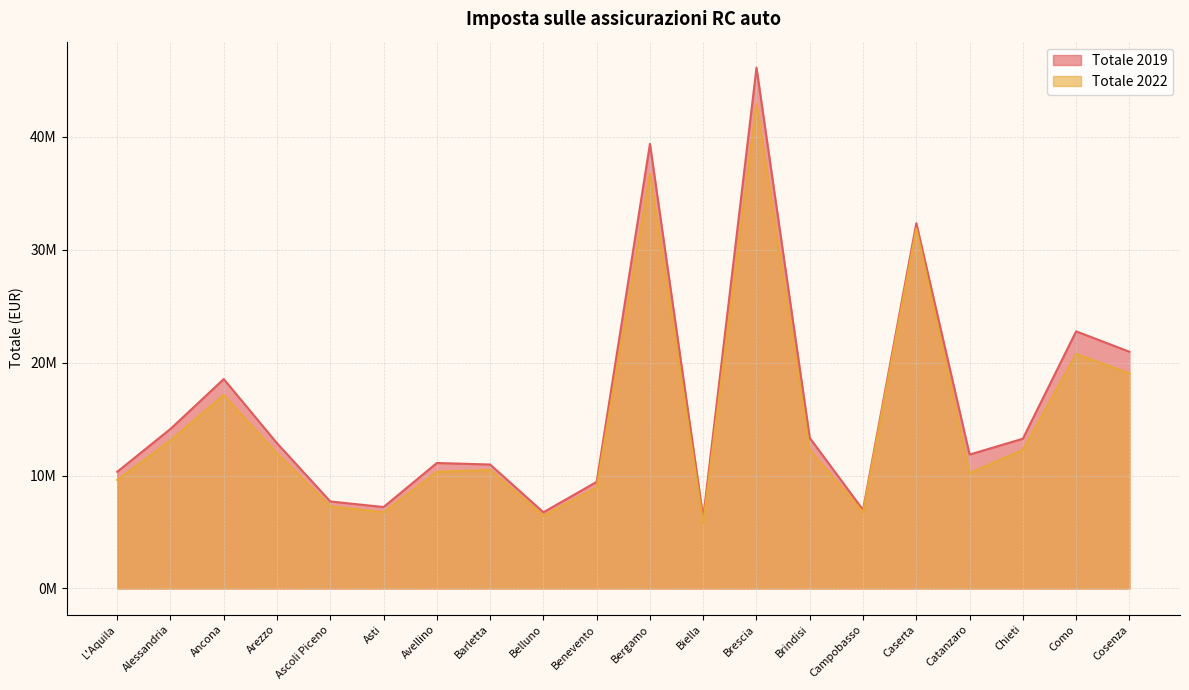

At which category is the sum across all series the highest?

Brescia